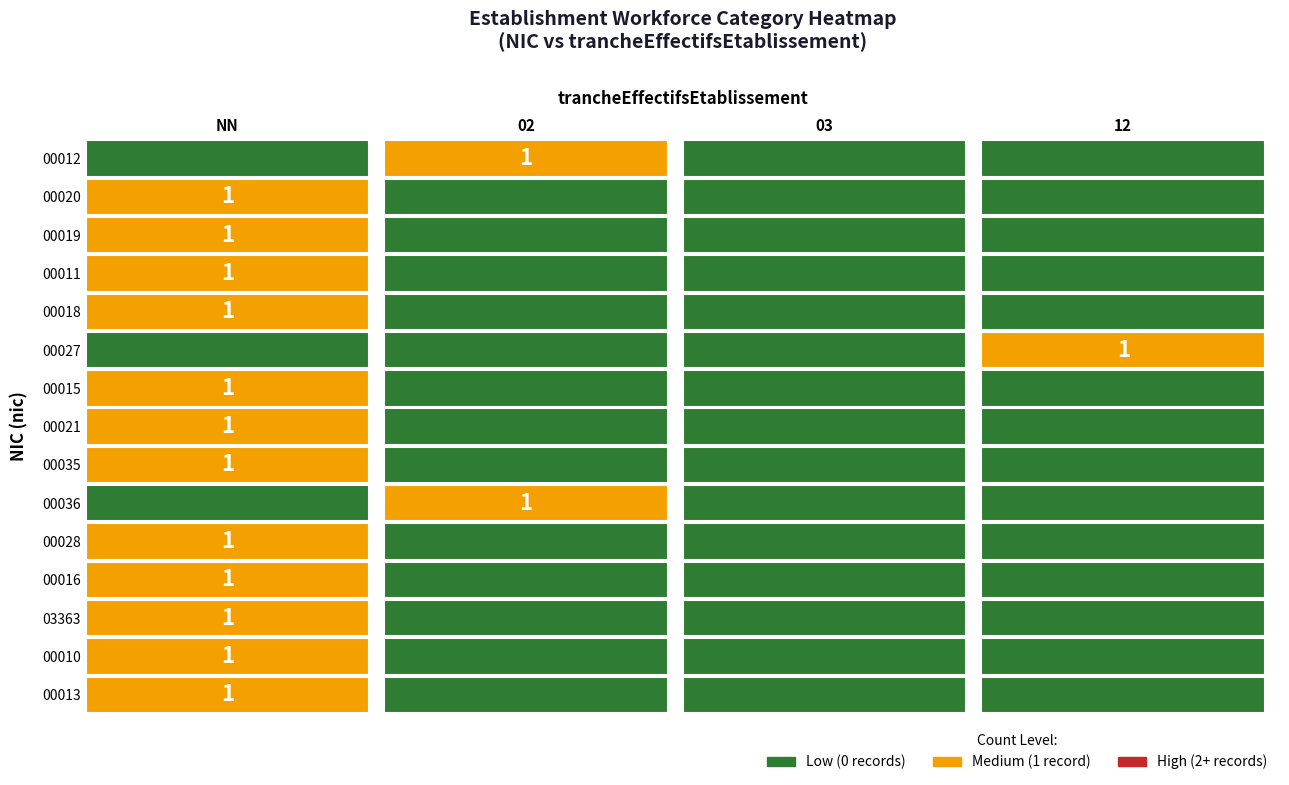

Reading left to right, extract all data points from this chart.

00012: NN=0	02=1	03=0	12=0
00020: NN=1	02=0	03=0	12=0
00019: NN=1	02=0	03=0	12=0
00011: NN=1	02=0	03=0	12=0
00018: NN=1	02=0	03=0	12=0
00027: NN=0	02=0	03=0	12=1
00015: NN=1	02=0	03=0	12=0
00021: NN=1	02=0	03=0	12=0
00035: NN=1	02=0	03=0	12=0
00036: NN=0	02=1	03=0	12=0
00028: NN=1	02=0	03=0	12=0
00016: NN=1	02=0	03=0	12=0
03363: NN=1	02=0	03=0	12=0
00010: NN=1	02=0	03=0	12=0
00013: NN=1	02=0	03=0	12=0